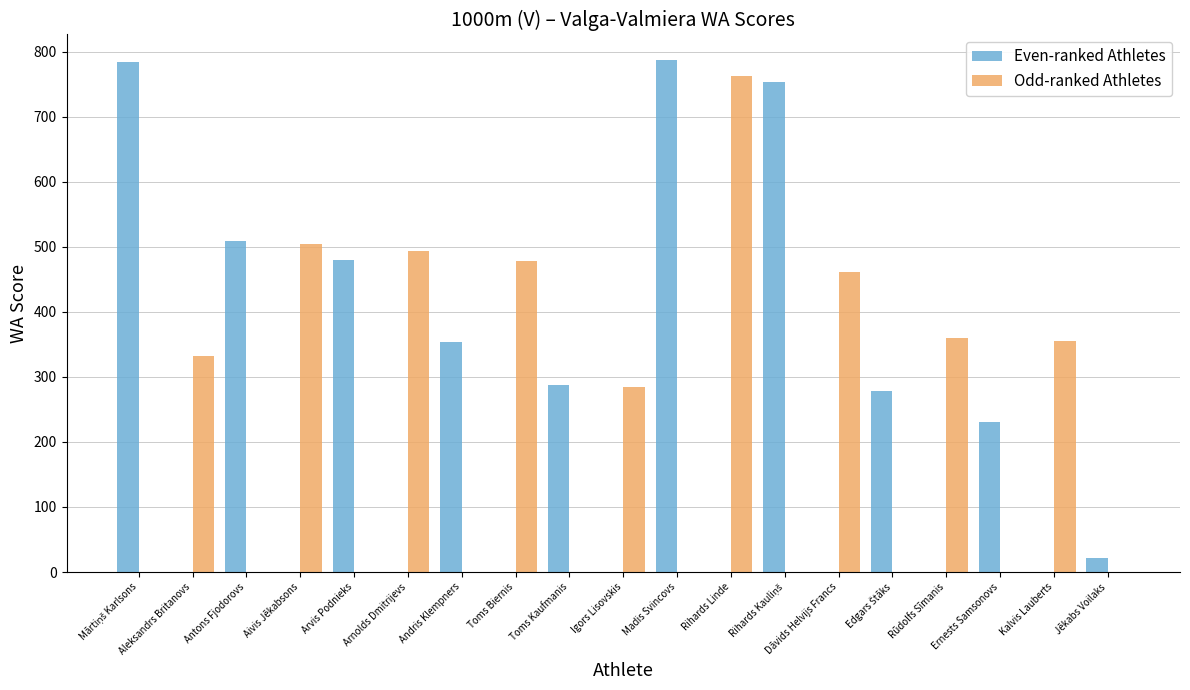

Does the chart contain stacked bars?

No